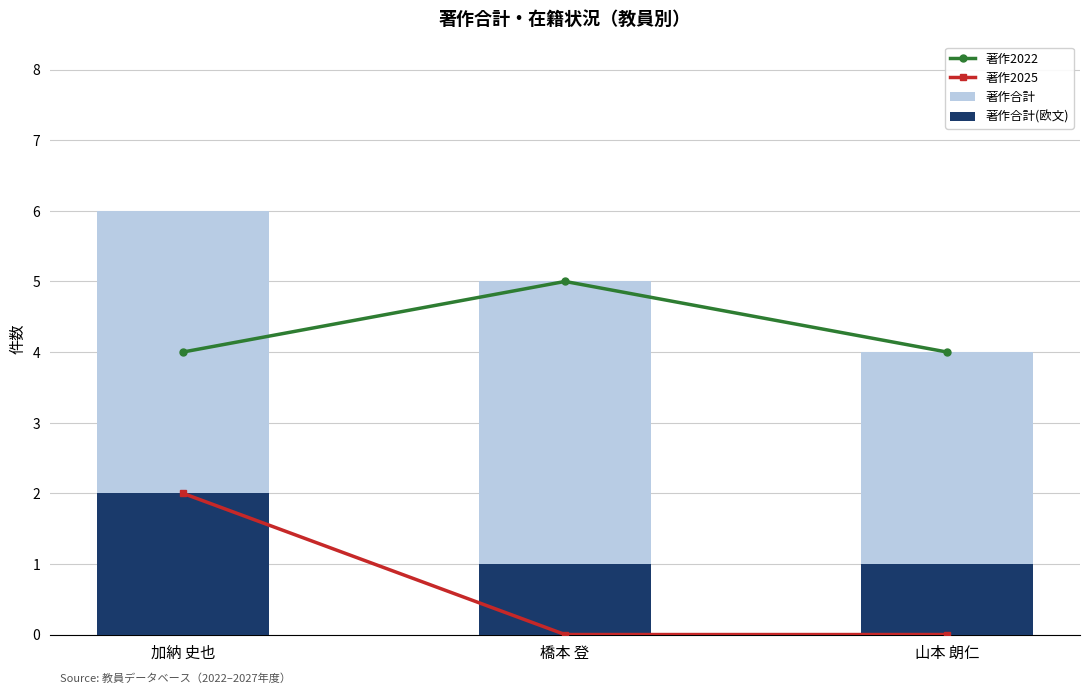

List the labels in order of 著作2025 value, smallest first.

橋本 登, 山本 朗仁, 加納 史也